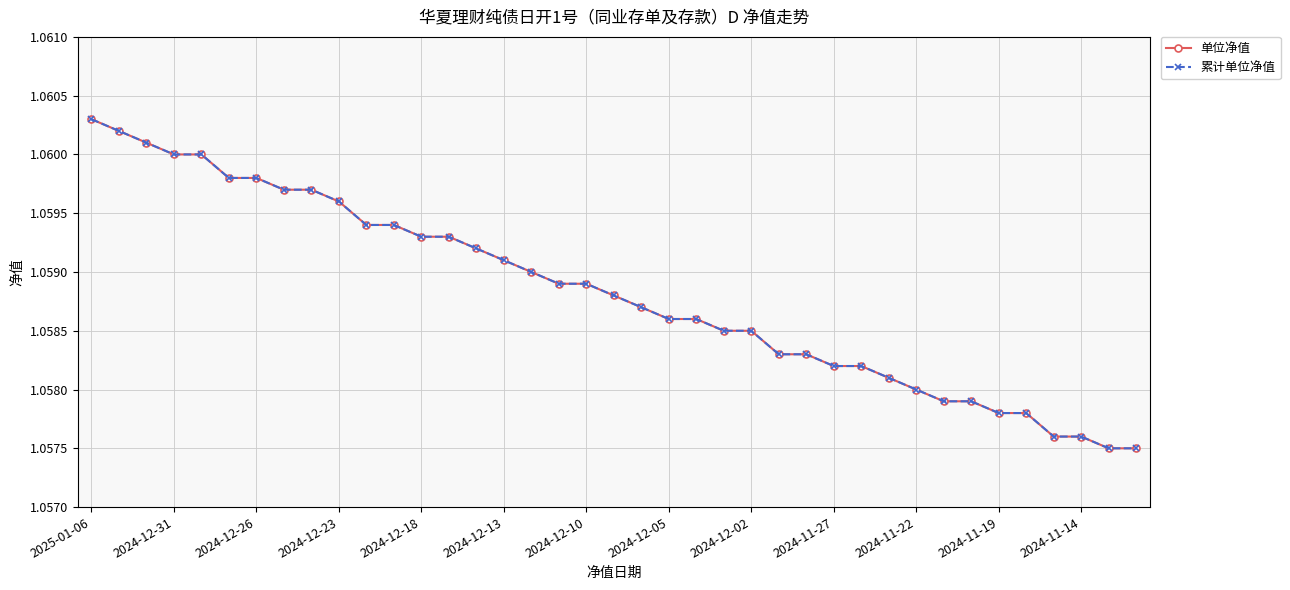

Is this an area chart (filled region under the line)?

No